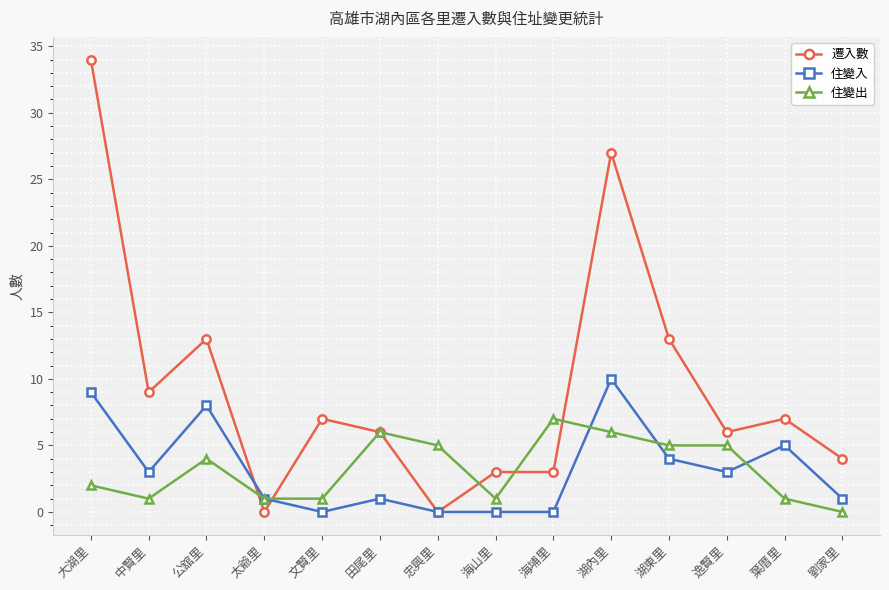

List the series in order of their peak value, lowest first.

住變出, 住變入, 遷入數